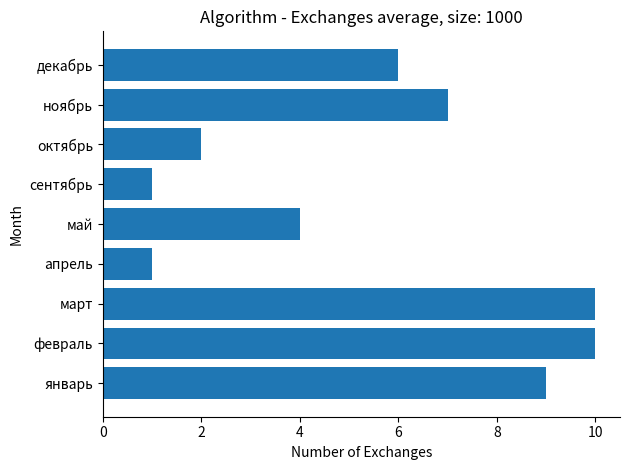

What is the change in value from сентябрь to ноябрь?

+6